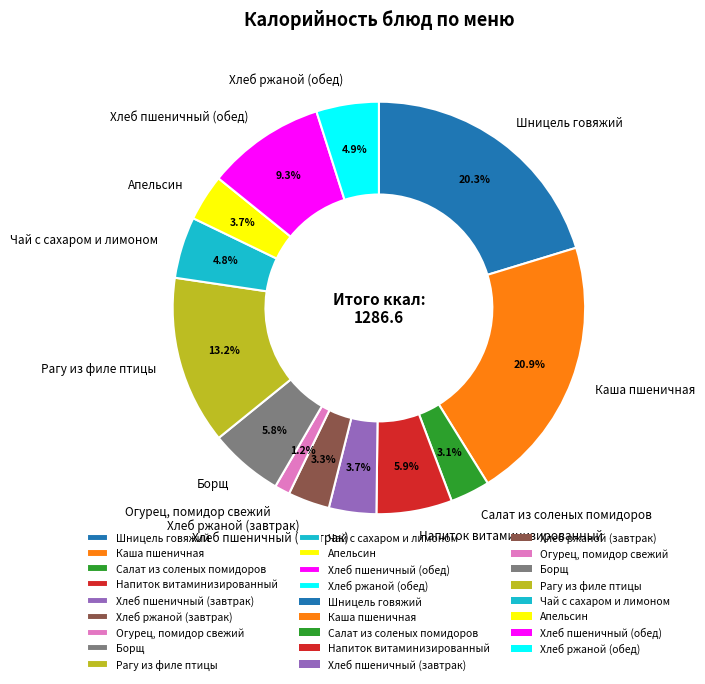

To the nearest percent, what is the difference between the Огурец, помидор свежий and Шницель говяжий slice percentages?

19%